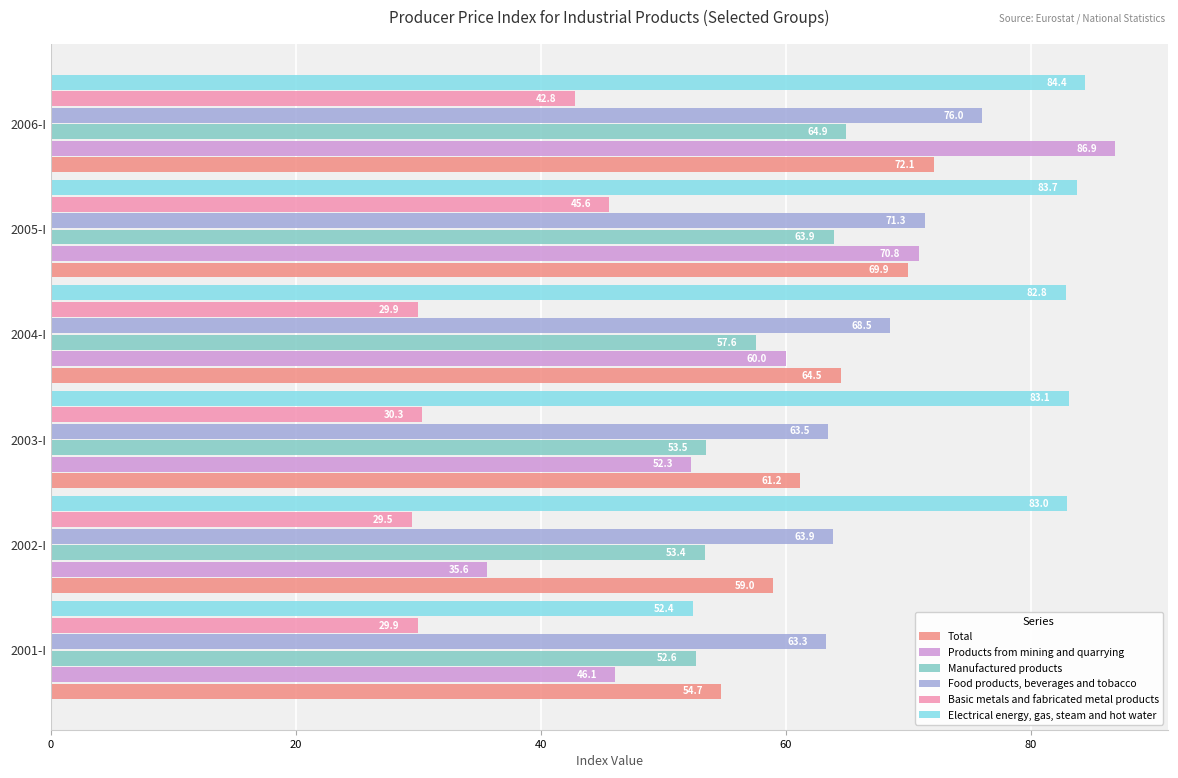

What is the average value of the Manufactured products series?

57.6